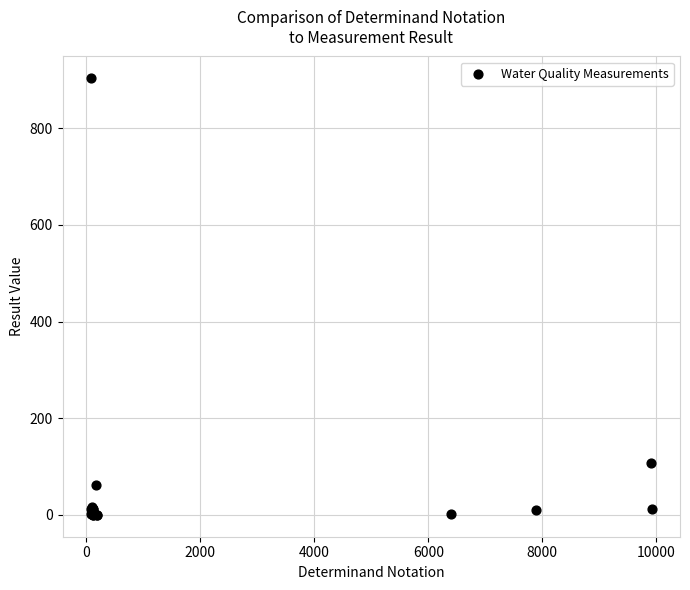

What Y value in the scatter plot is closest to 451?

107.5